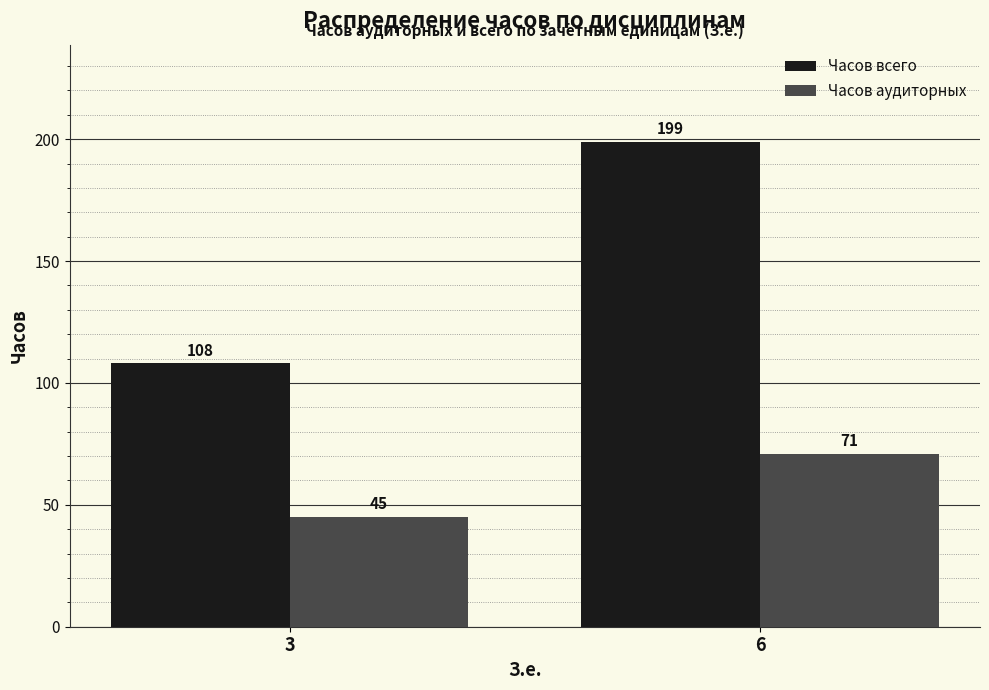

Reading left to right, list all the values displayed in this chart.

Часов всего: 108	199
Часов аудиторных: 45	71